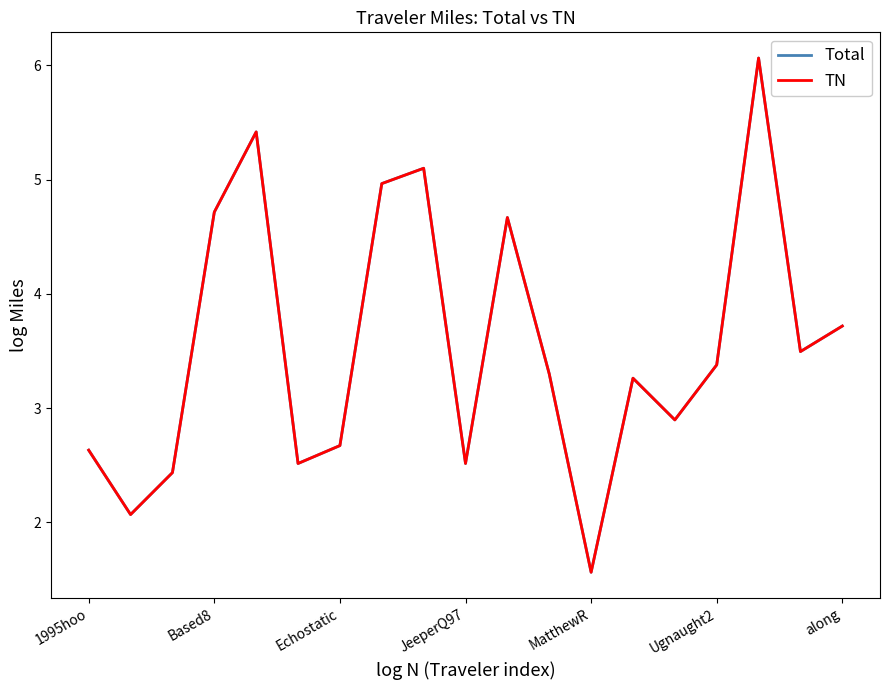

What is the maximum value for TN?

6.1